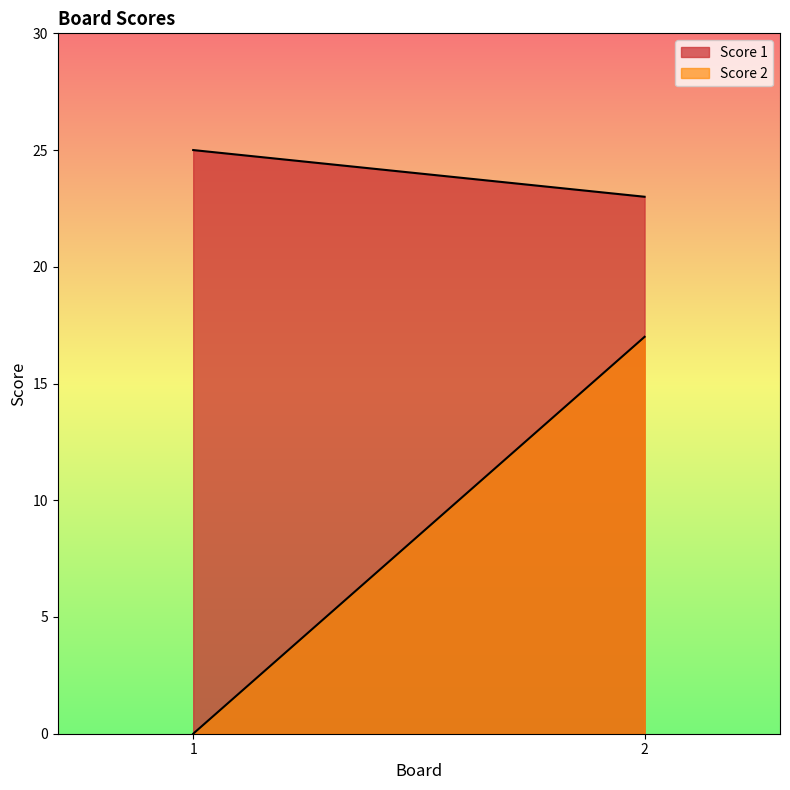

Which series has the largest range (max minus min)?

Score 2